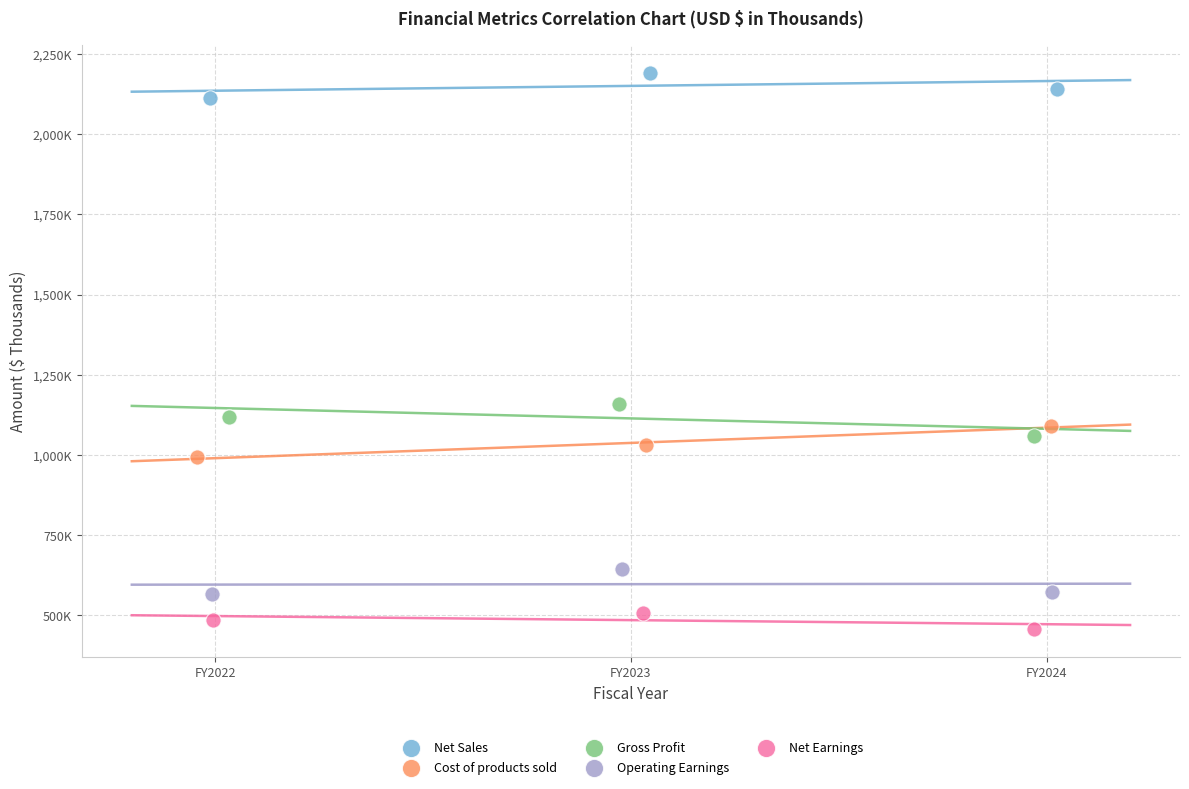

What are all the series names shown in the legend?

Net Sales, Cost of products sold, Gross Profit, Operating Earnings, Net Earnings